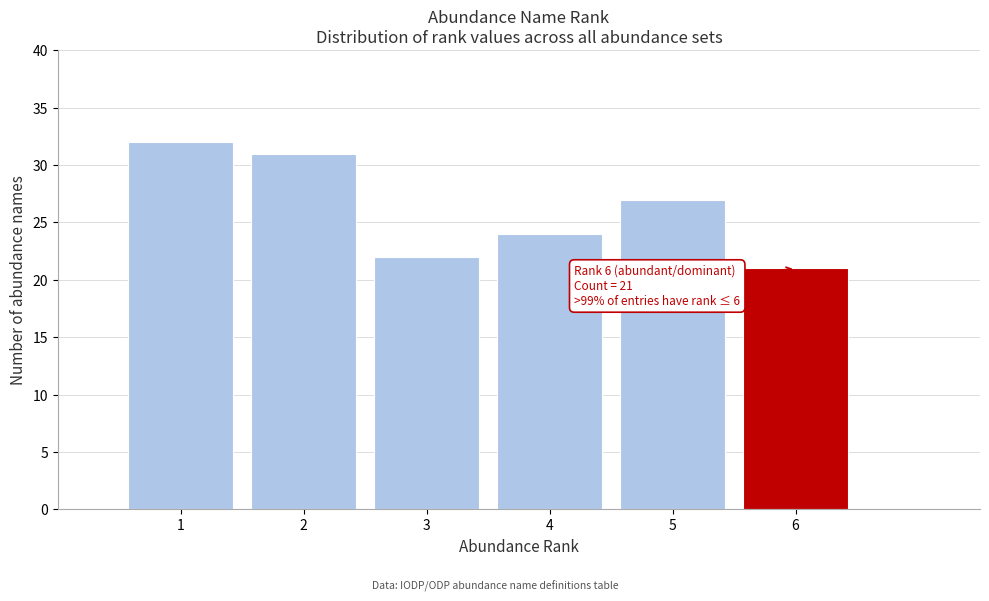

Over which range of the x-axis is the bar tallest?

0.5 to 1.5